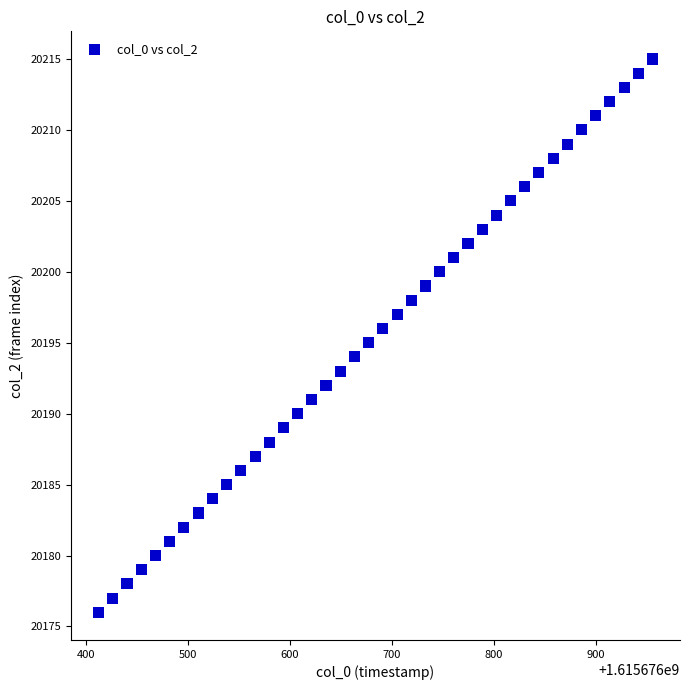

What is the range of Y values (max minus min)?

39